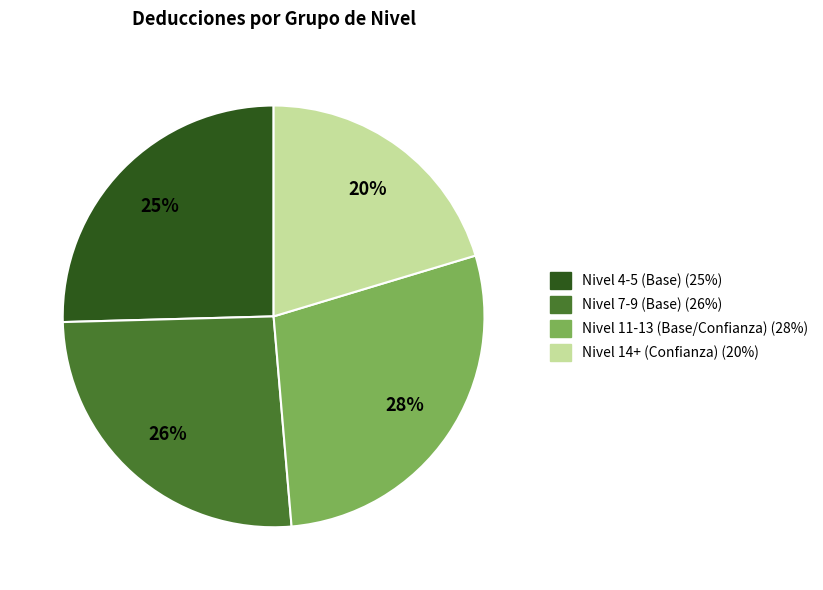

How many segments does this pie chart have?

4